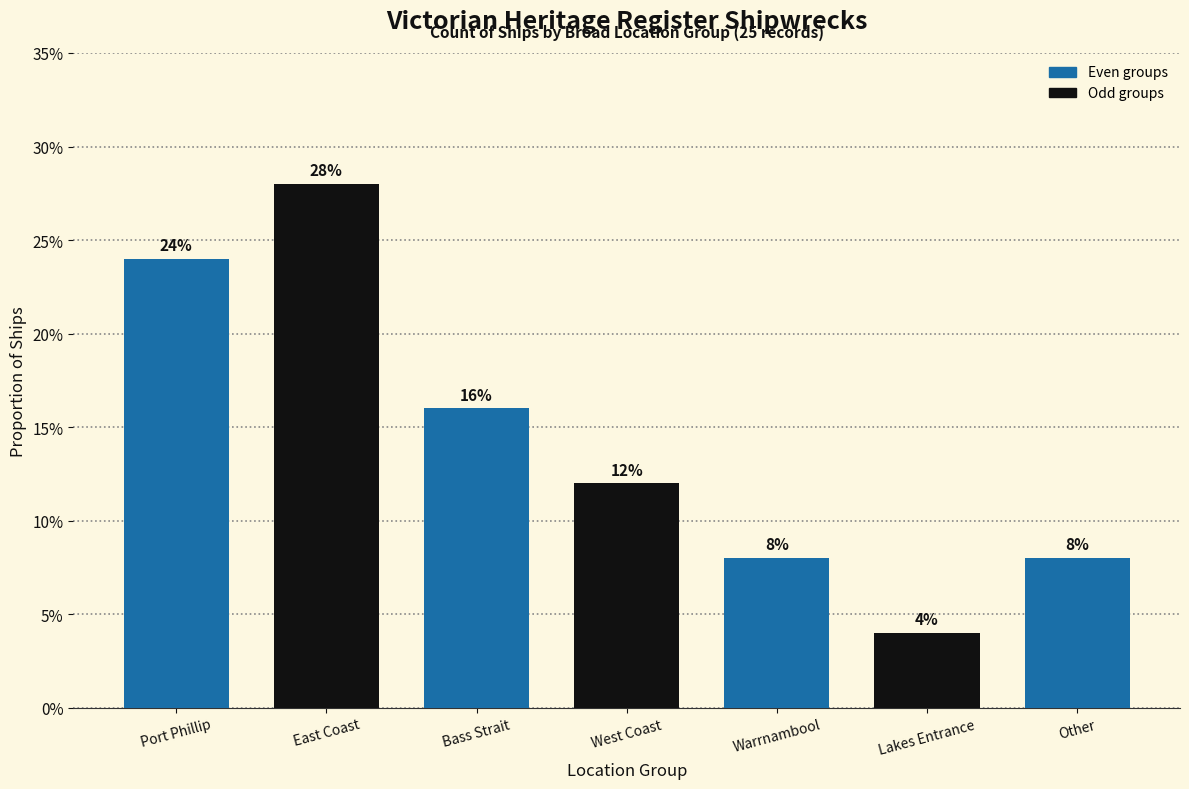

Does the chart contain any negative values?

No